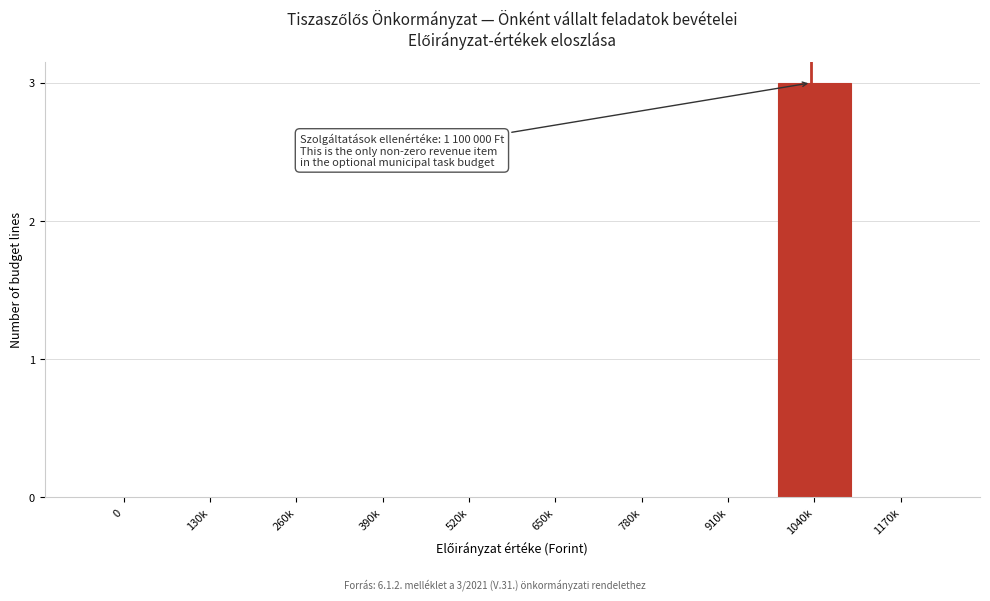

Reading left to right, what are all the values shown in this chart?

0=0	130k=0	260k=0	390k=0	520k=0	650k=0	780k=0	910k=0	1040k=3	1170k=0